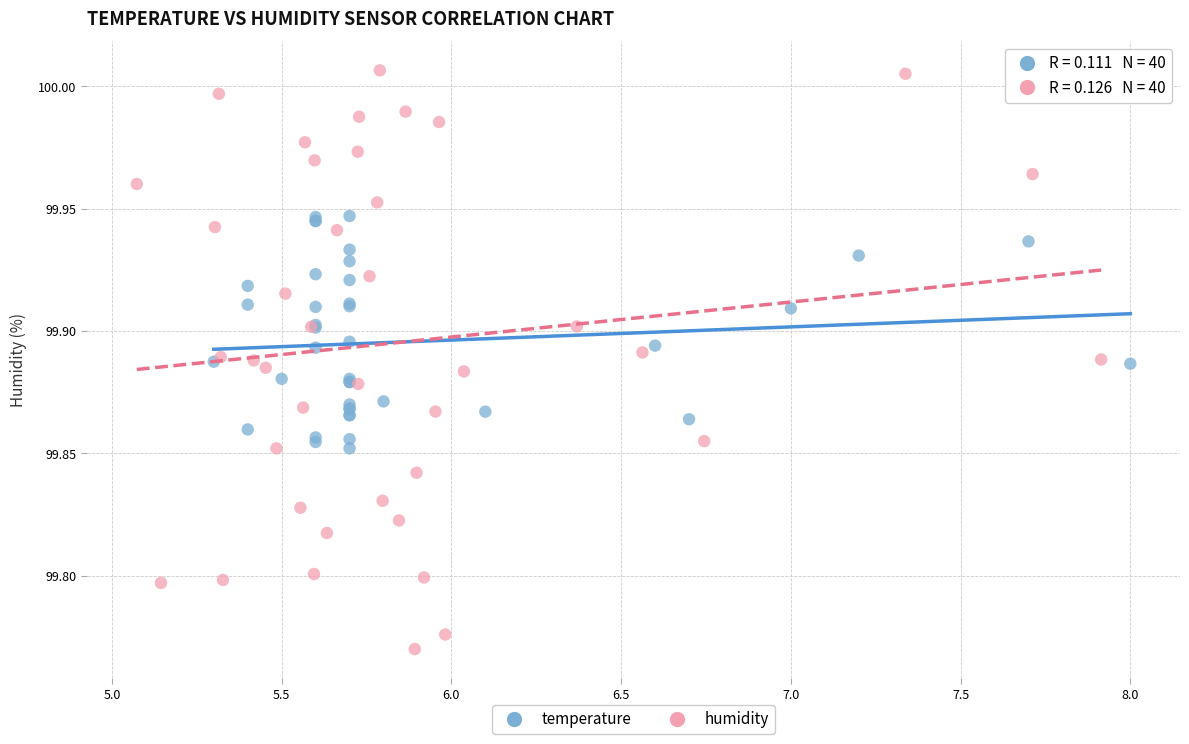

Which series has the largest Y range (max minus min)?

humidity